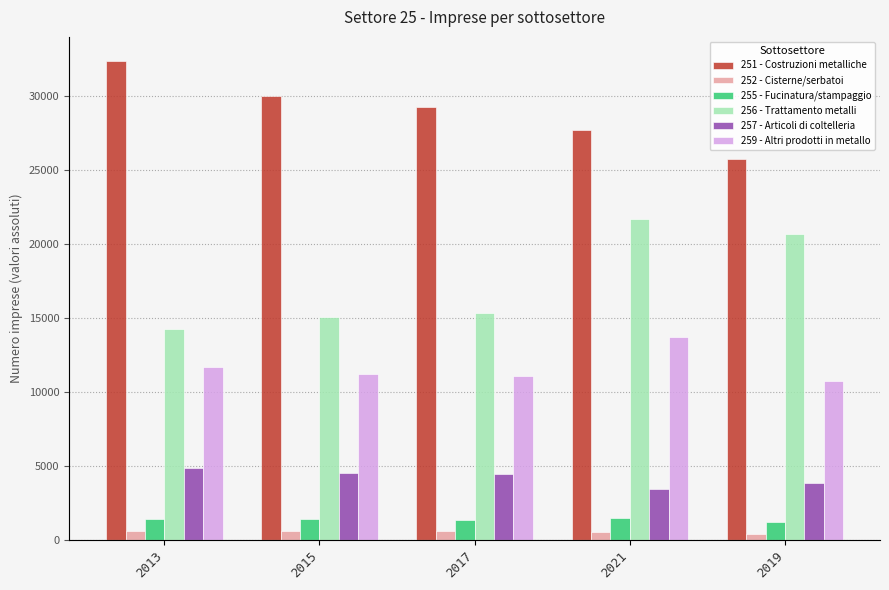

The value of 256 - Trattamento metalli at 2017 is 15315. True or false?

True